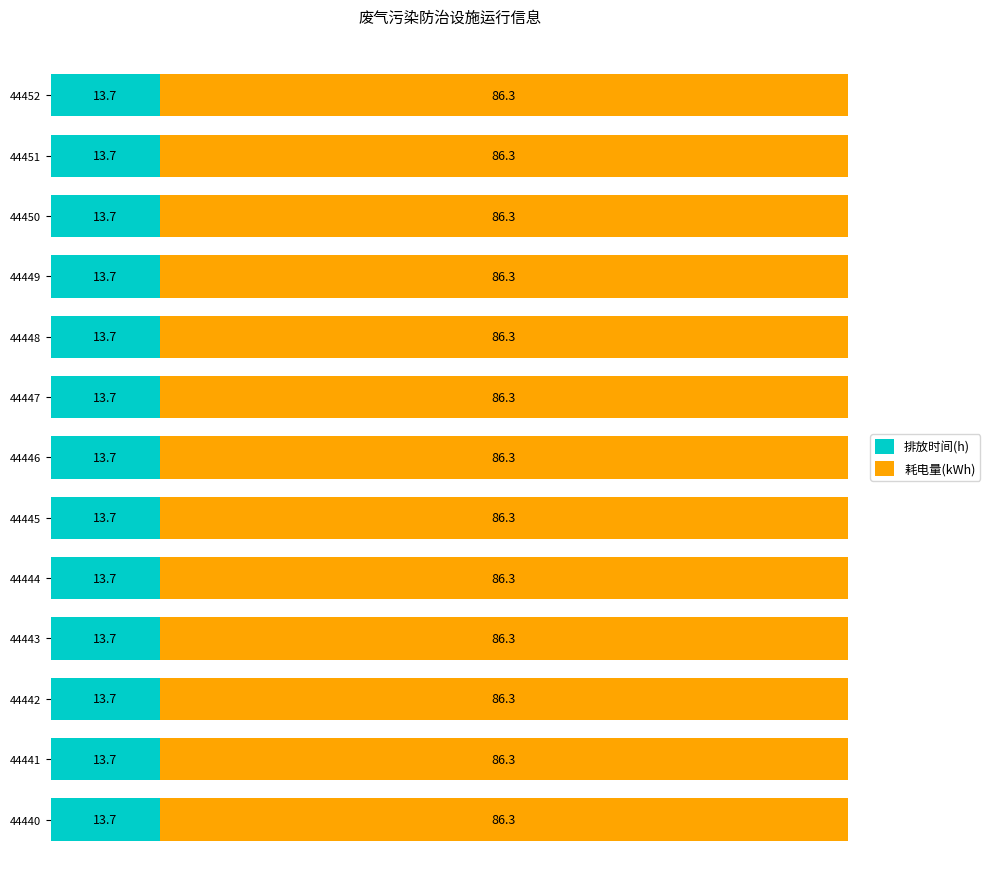

What are all the series names shown in the legend?

排放时间(h), 耗电量(kWh)